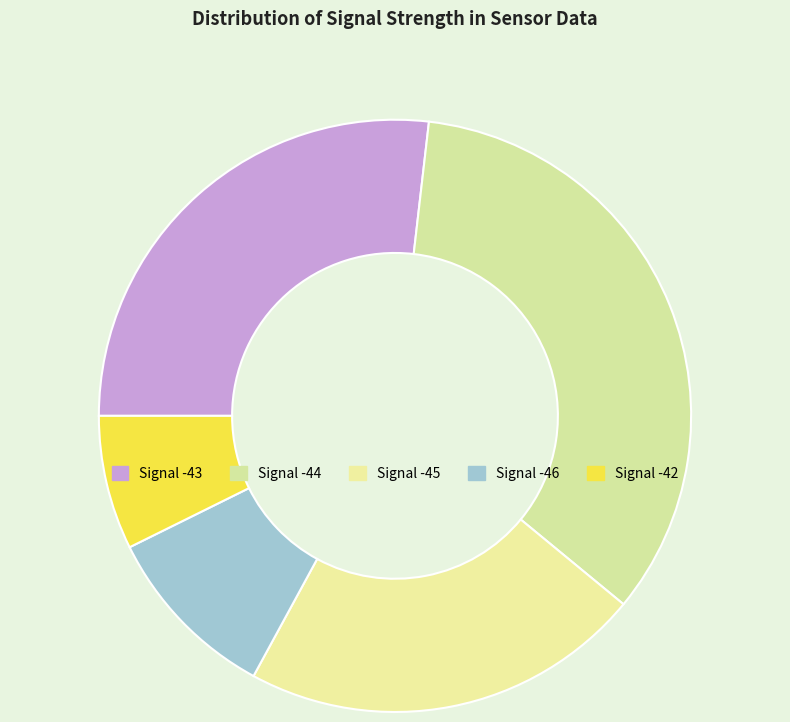

How many segments does this pie chart have?

5